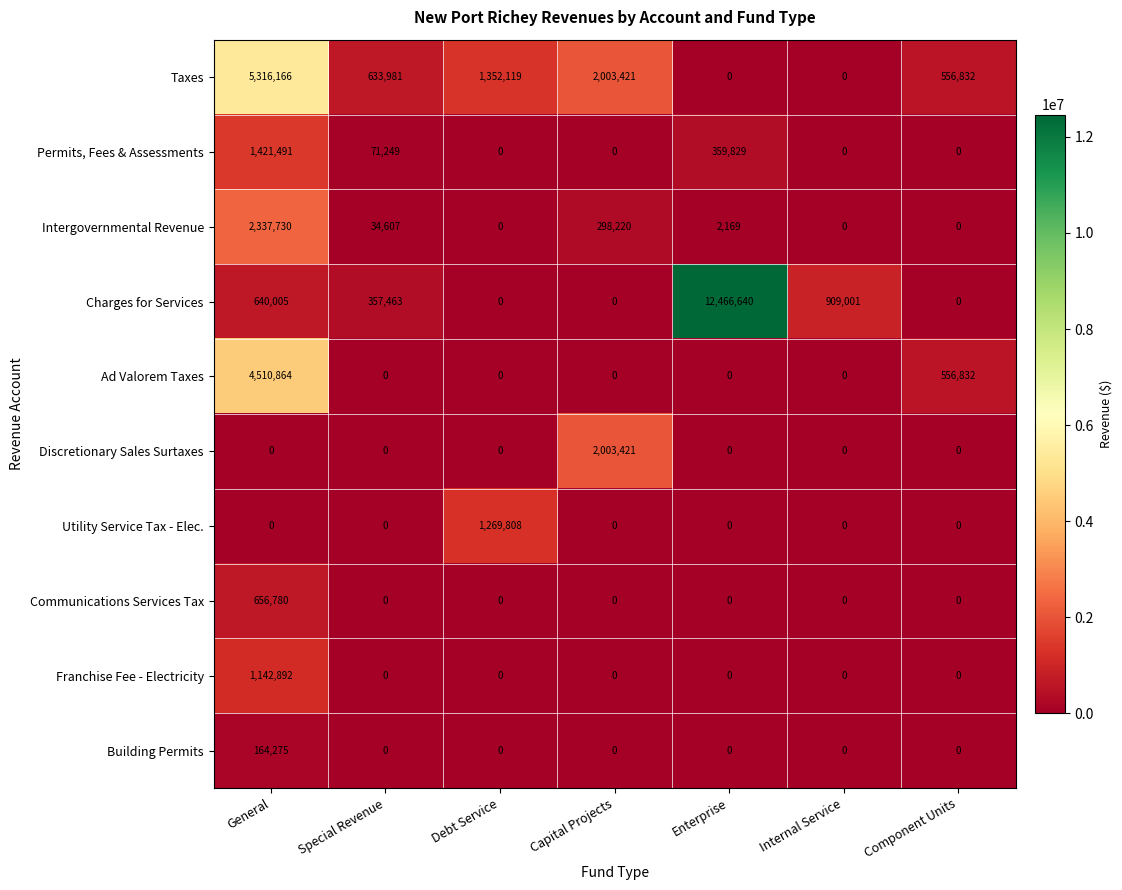

What is the total value across all series at General?

16190203